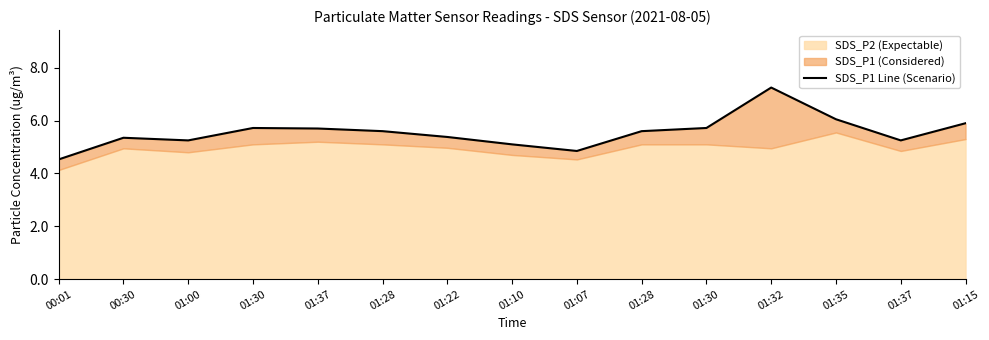

How many lines are shown in the chart?

1